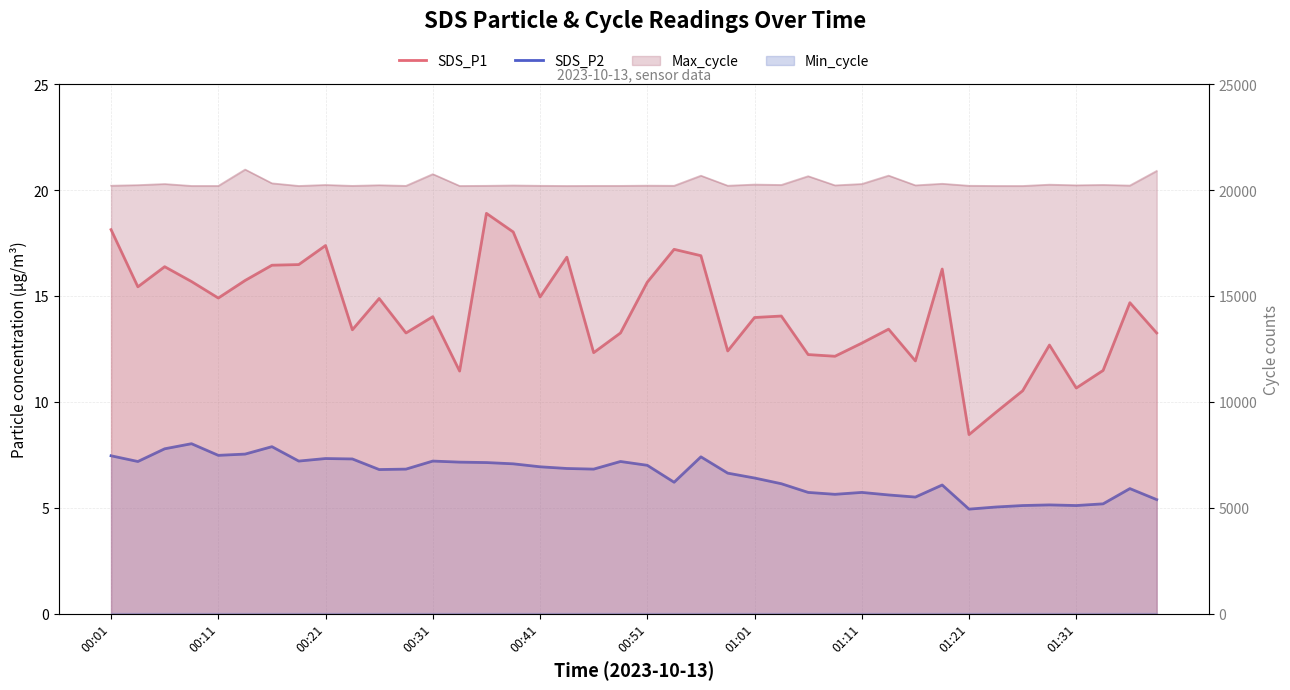

True or false: SDS_P1 and SDS_P2 cross at least once.

False